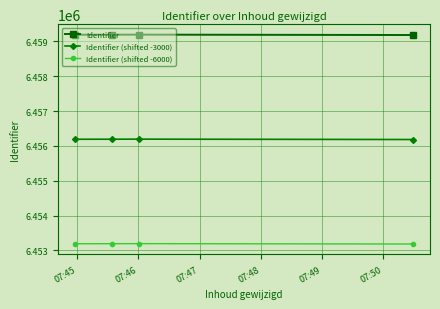

Is this an area chart (filled region under the line)?

No